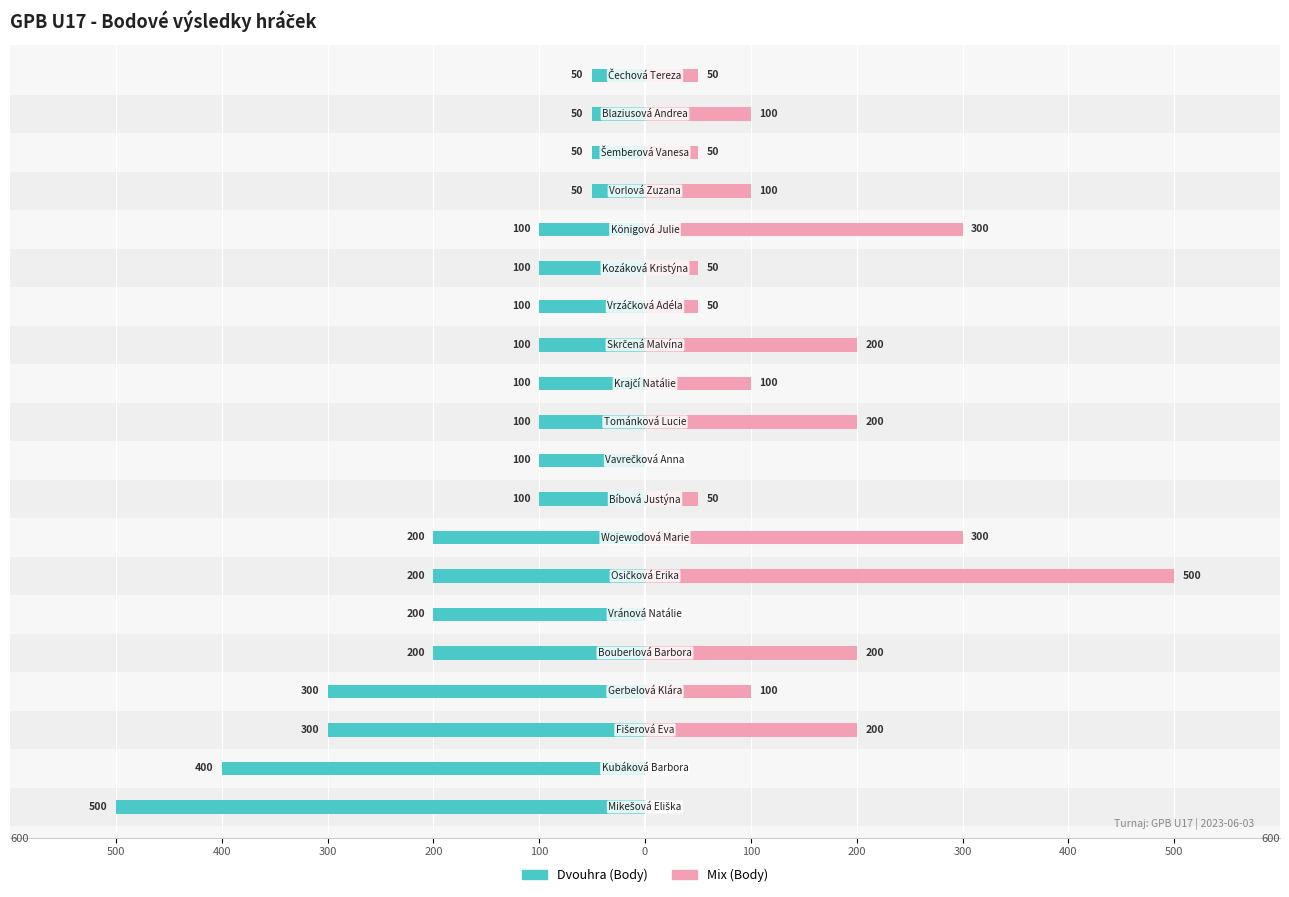

How many values in Mix (Body) are above zero?

16